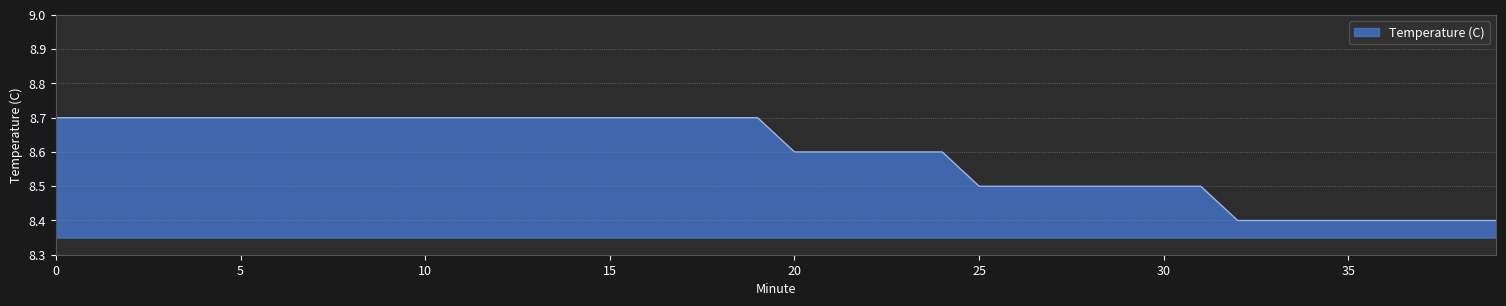

What is the greatest value displayed?

8.7